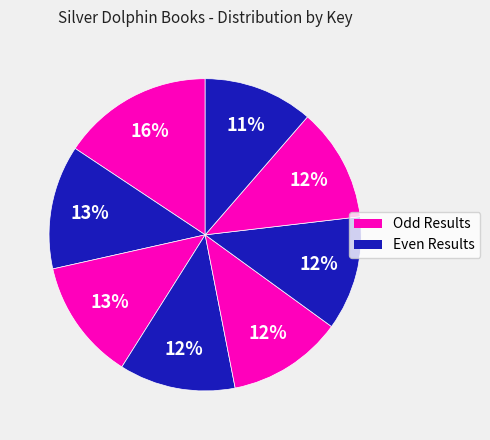

Is there any slice that represents more than half of the pie?

No